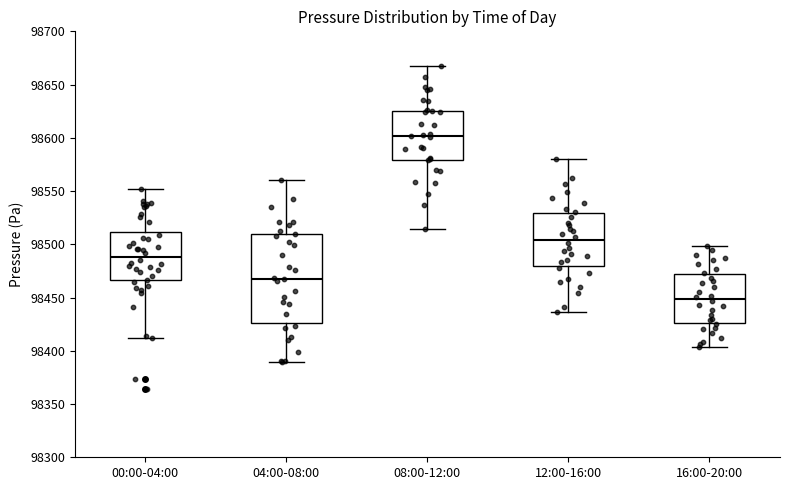

Reading left to right, read every box against the y-axis: the position of its median line, the range the box covers, and the ends of its whiskers. The values are not printed on the chart, so give them approximately, as read against the axis.

00:00-04:00: median 98490, box 98465 to 98510, whiskers 98410 to 98550
04:00-08:00: median 98470, box 98425 to 98510, whiskers 98390 to 98560
08:00-12:00: median 98600, box 98580 to 98625, whiskers 98515 to 98665
12:00-16:00: median 98505, box 98480 to 98530, whiskers 98435 to 98580
16:00-20:00: median 98450, box 98425 to 98470, whiskers 98405 to 98500